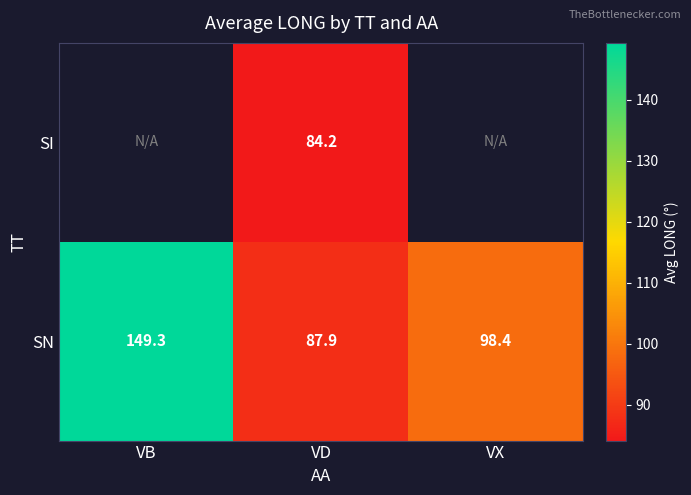

At VD, list the series in order from largest to smallest.

SN, SI